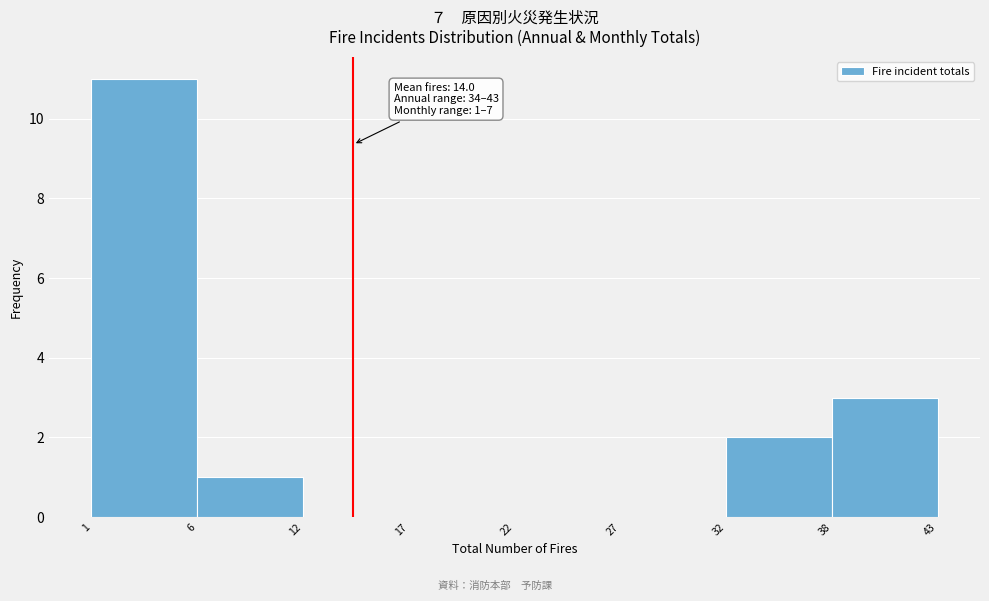

Reading left to right, extract all data points from this chart.

1=11	6=1	12=0	17=0	22=0	27=0	32=2	38=3